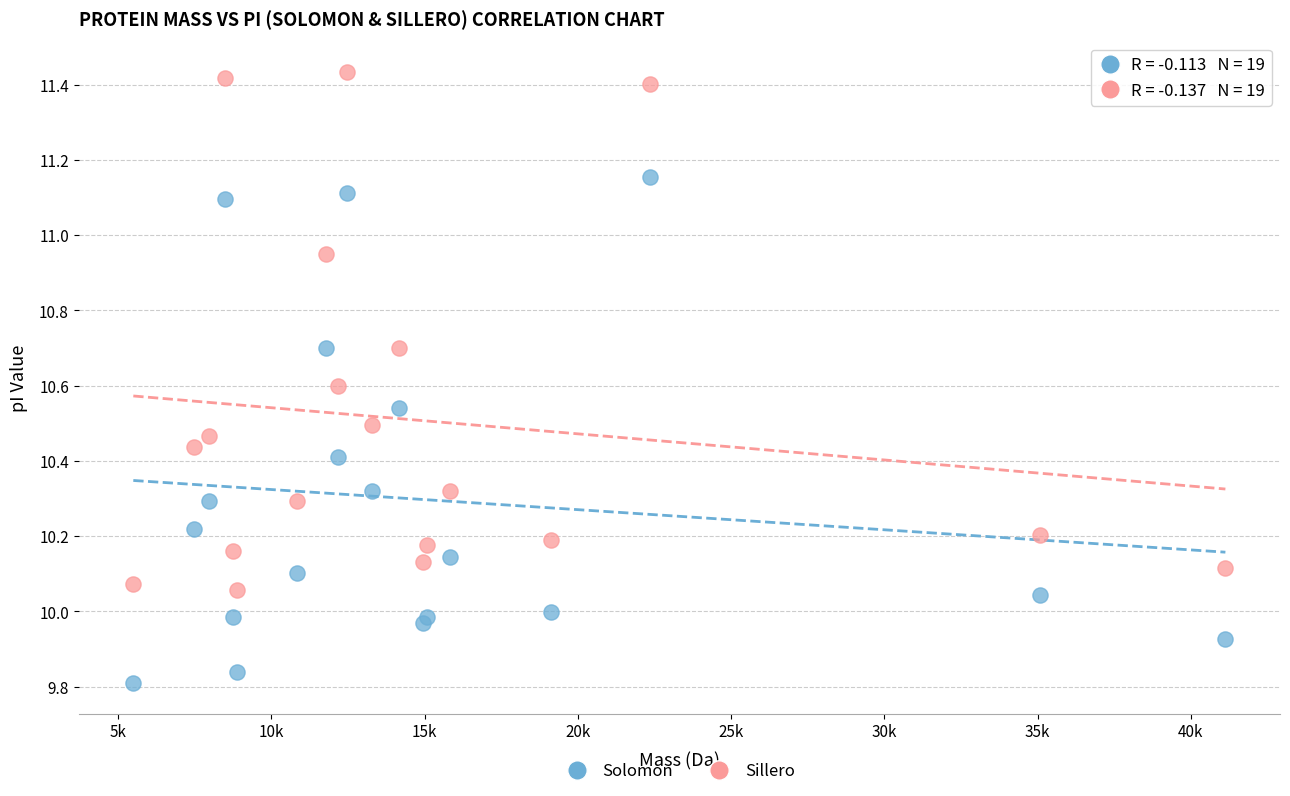

Which series has the widest spread of Y values?

Sillero